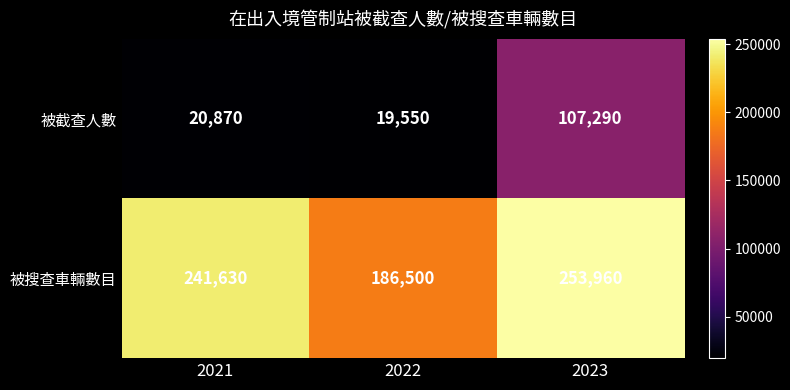

Where is 被截查人數 nearest to the value 63420?

2021